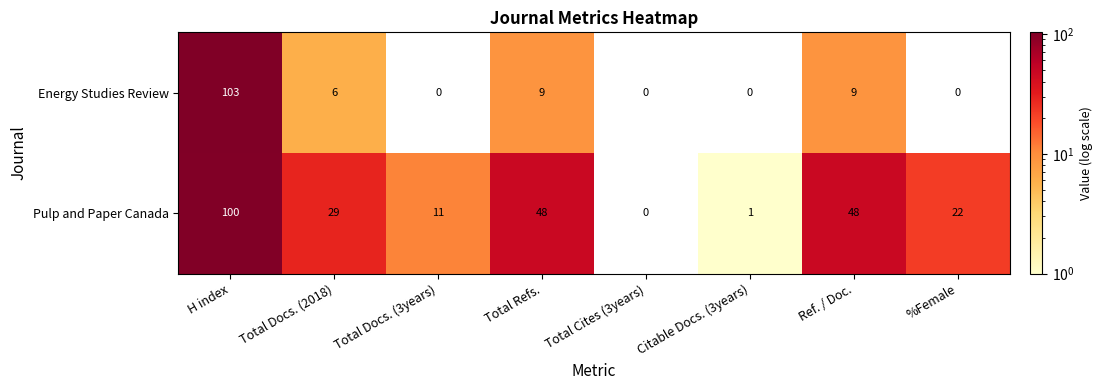

How many categories are shown in the chart?

8